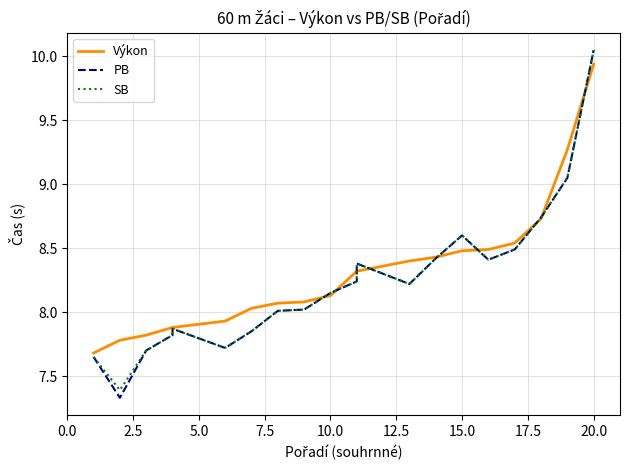

The SB series shows 11.0 at 7.5. True or false?

False